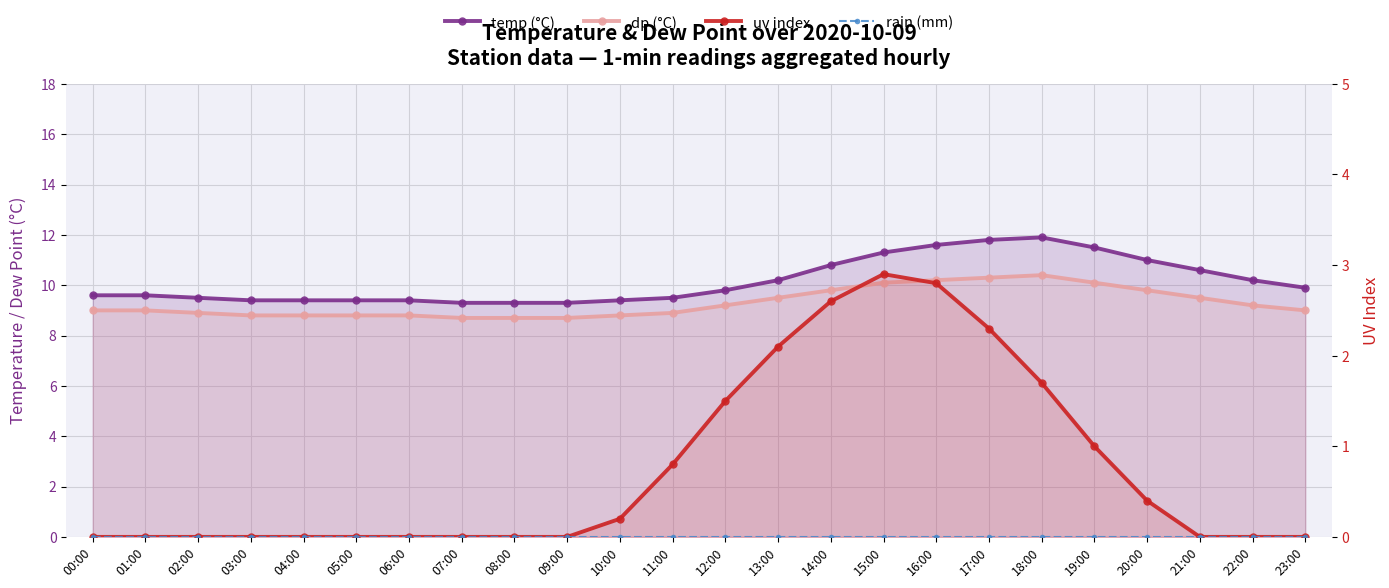

Between 04:00 and 19:00, which is larger?

19:00